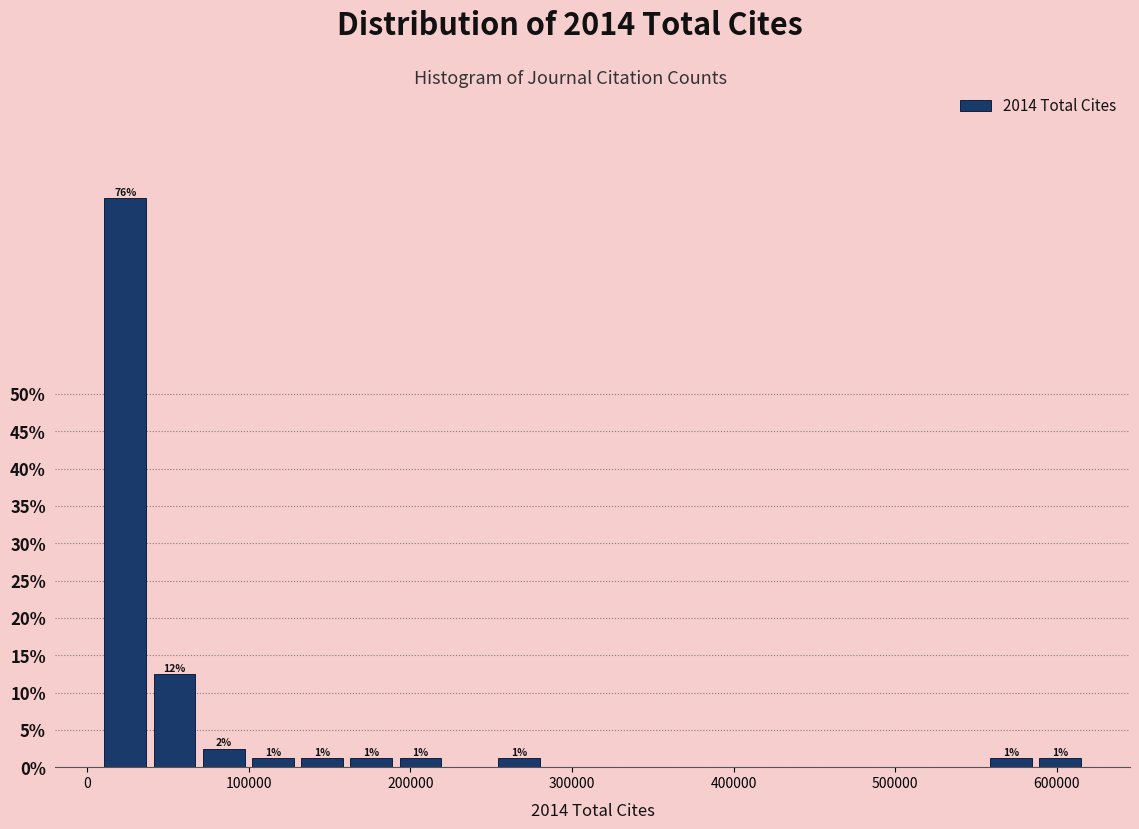

Around what value on the x-axis is the tallest bar? Give the approximate position of its centre, as read against the axis.

20000